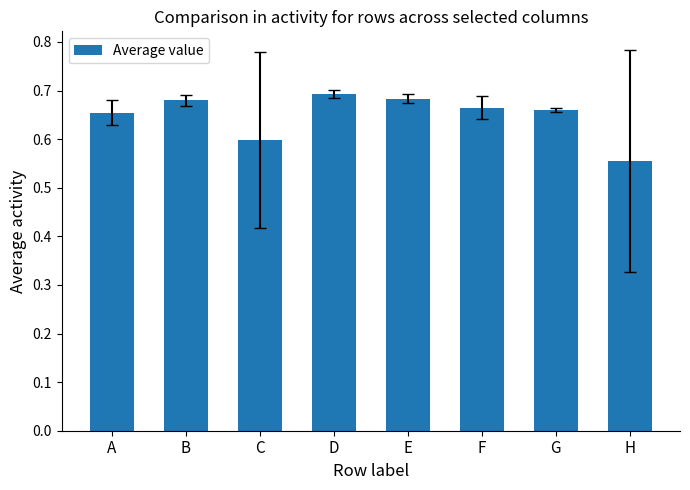

What is the difference between the second highest and second lowest values?

0.1